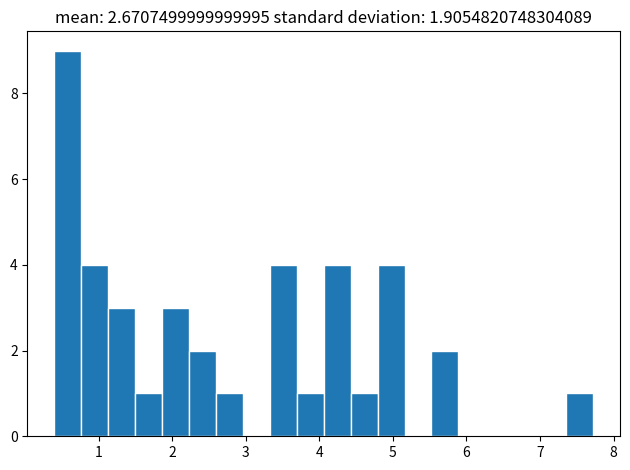

Around what value on the x-axis is the tallest bar? Give the approximate position of its centre, as read against the axis.

0.6